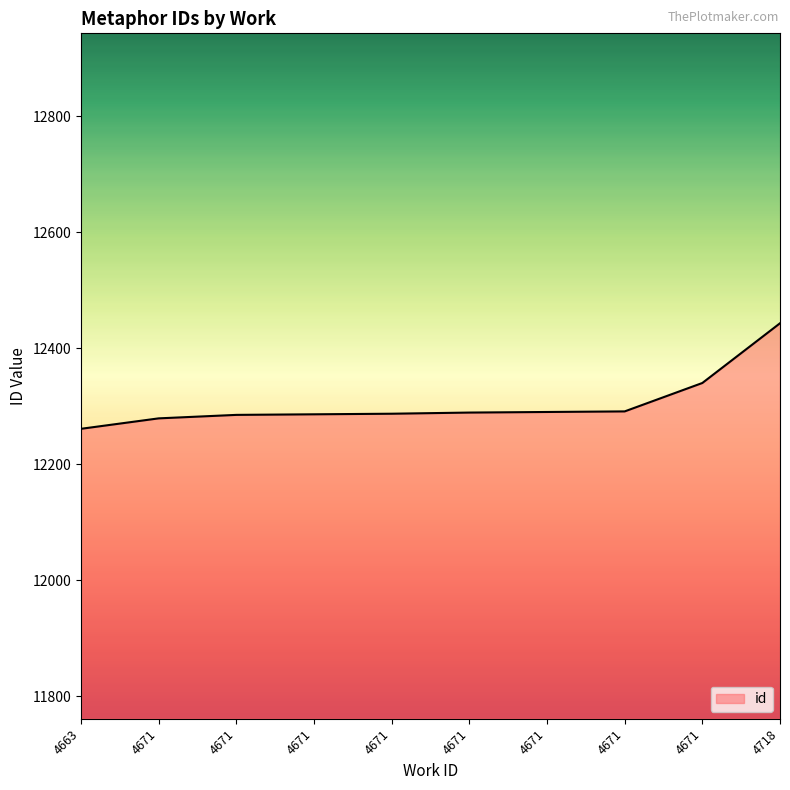

Does the chart have visible grid lines?

No